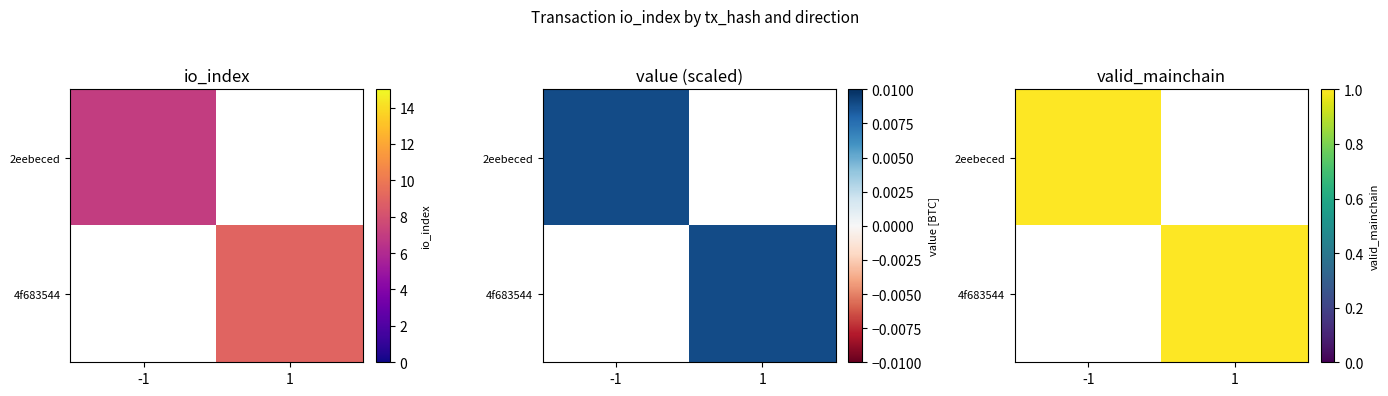

The value of 4f683544 at -1 is -1. True or false?

False